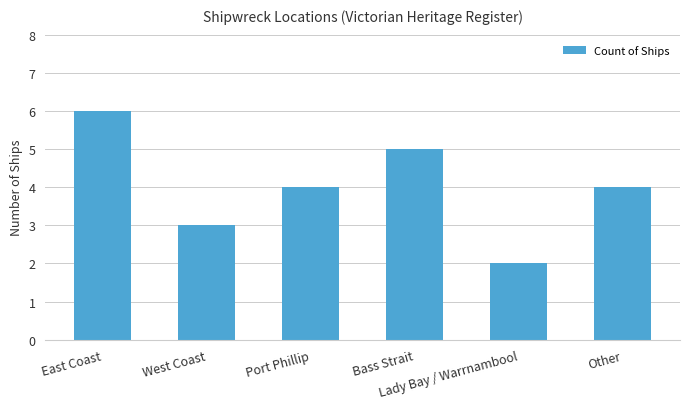

The chart shows a value of 5 at Bass Strait. True or false?

True